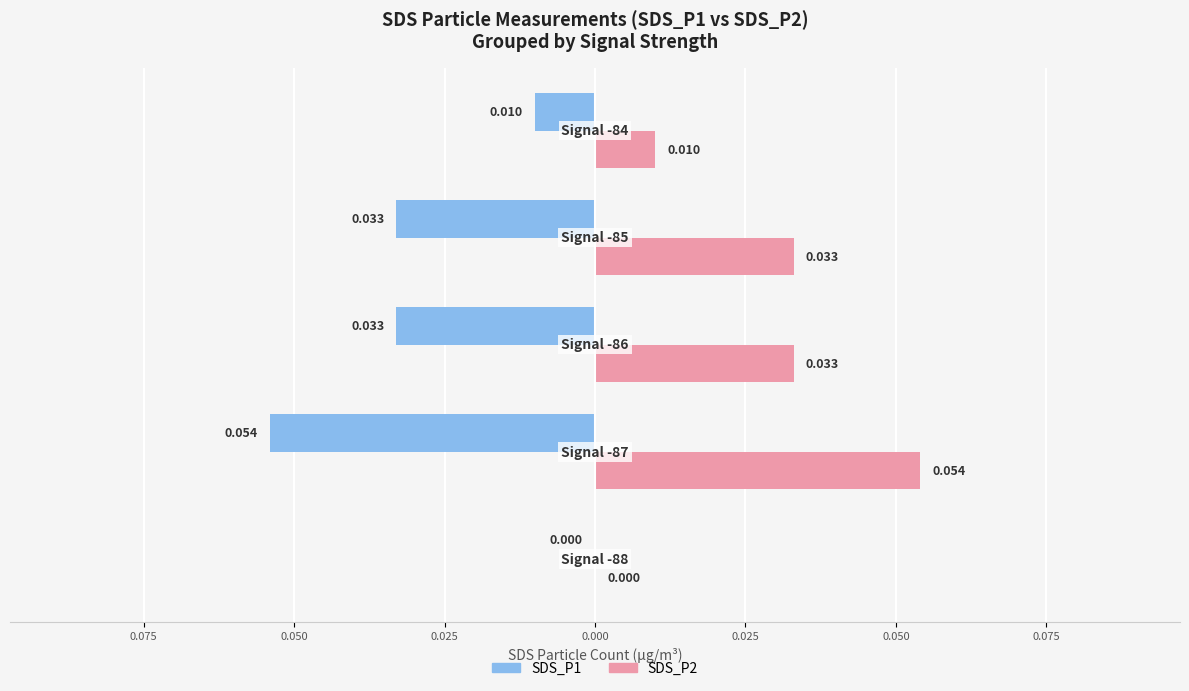

What are all the series names shown in the legend?

SDS_P1, SDS_P2